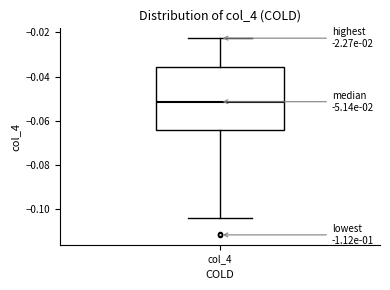

Transcribe this box plot: give where the median line is, the range the box spans, and where the two whiskers end, as read against the y-axis. The values are not printed on the chart, so give them approximately, as read against the axis.

median -0.052, box -0.064 to -0.036, whiskers -0.104 to -0.022